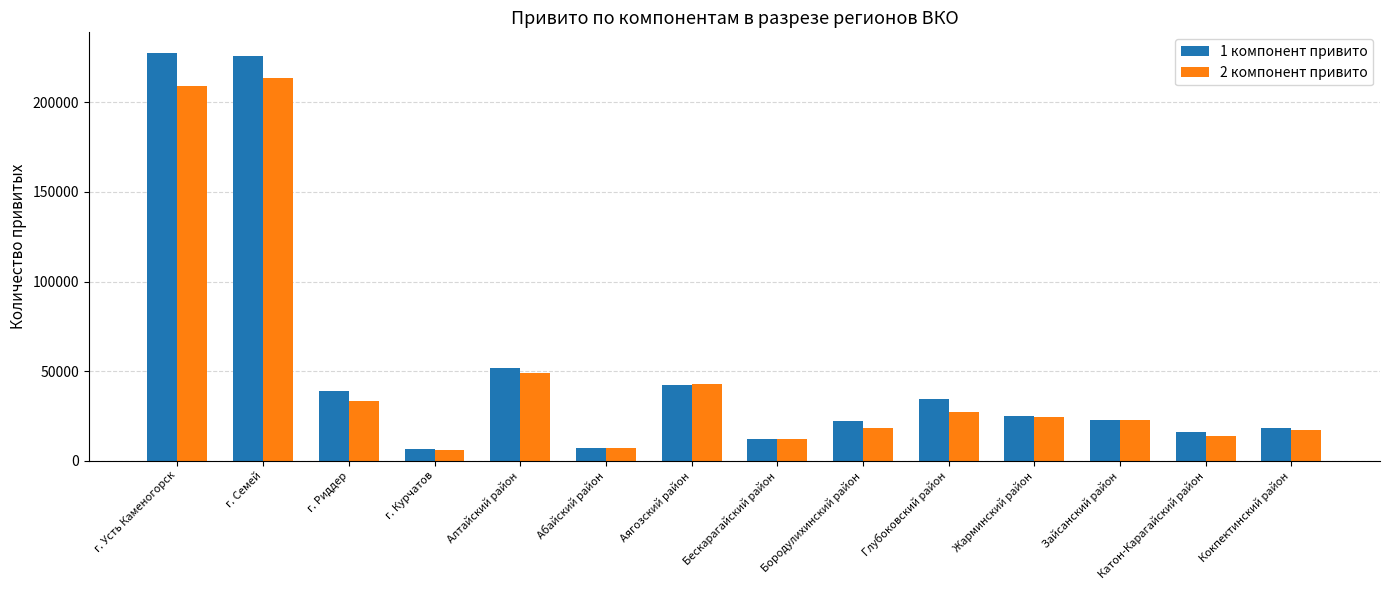

What is the minimum value for 2 компонент привито?

6088